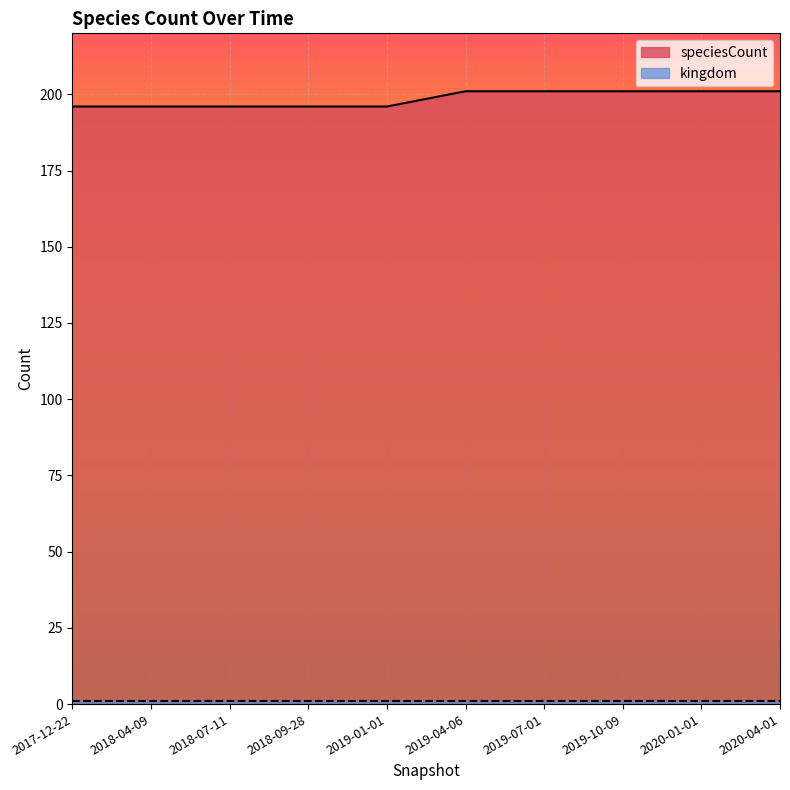

Reading left to right, transcribe all the data shown in this chart.

196	196	196	196	196	201	201	201	201	201